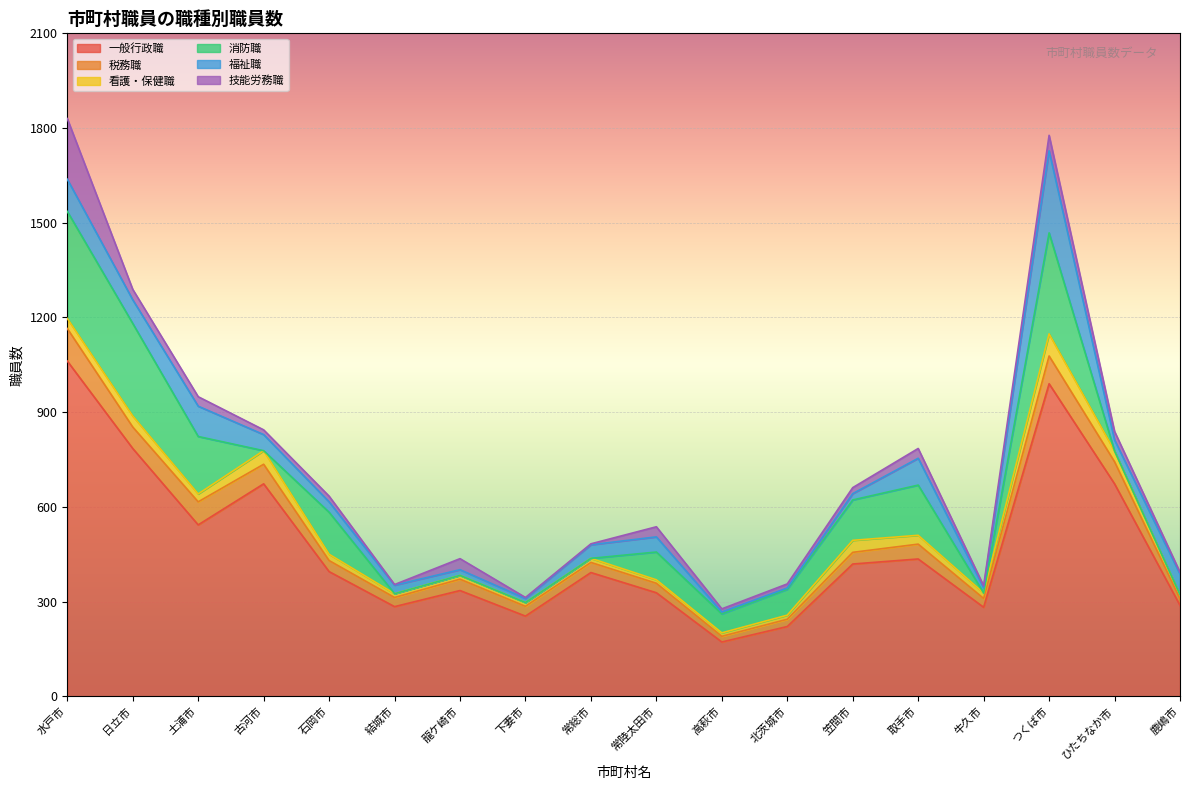

Which label corresponds to the smallest value in the chart?

古河市